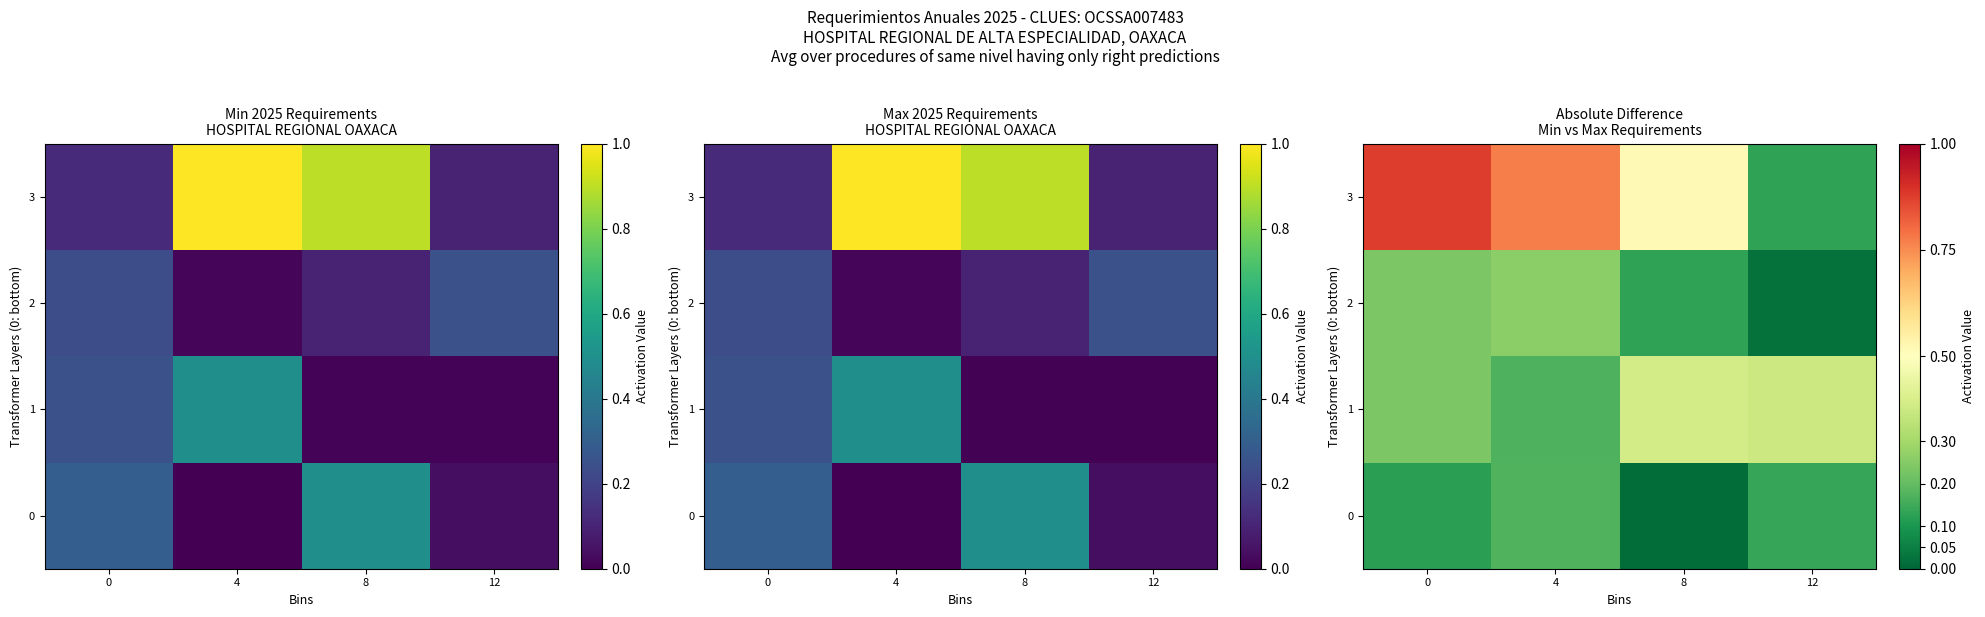

At 12, list the series in order from largest to smallest.

1, 0, 3, 2